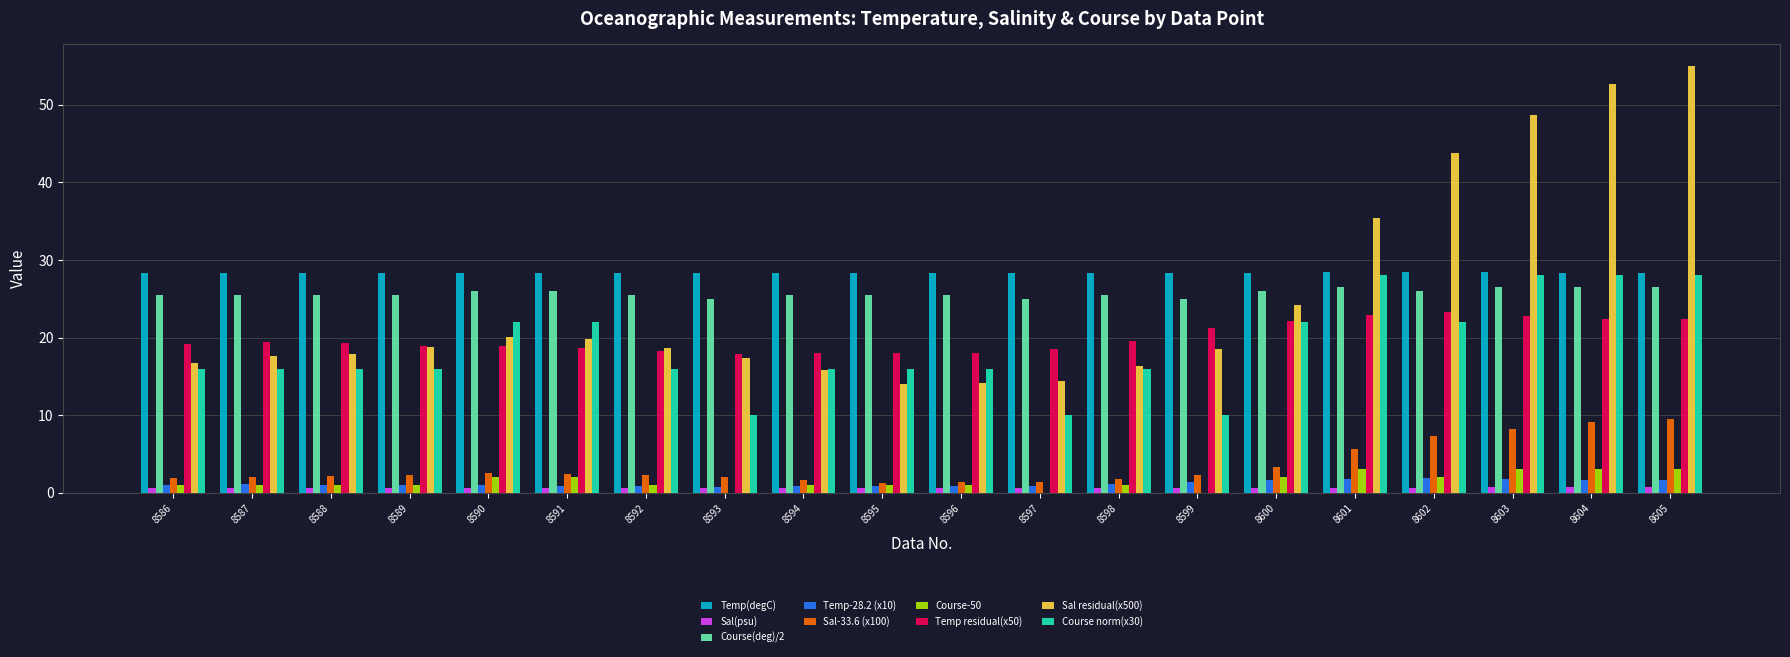

What is the maximum value shown in the chart?

55.0